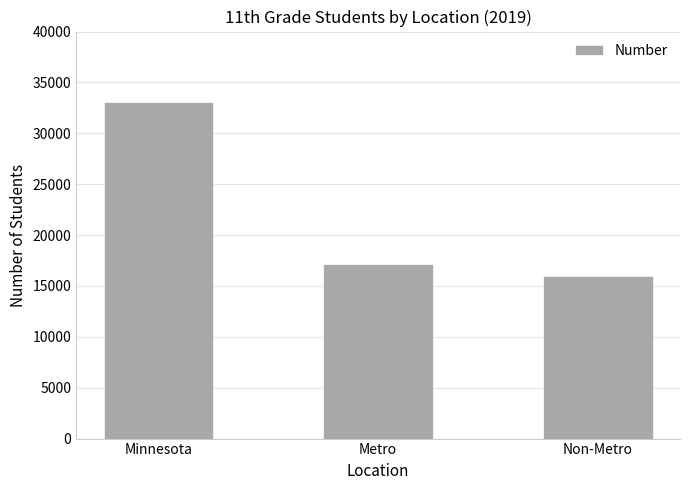

Rank the categories by value from highest to lowest.

Minnesota, Metro, Non-Metro